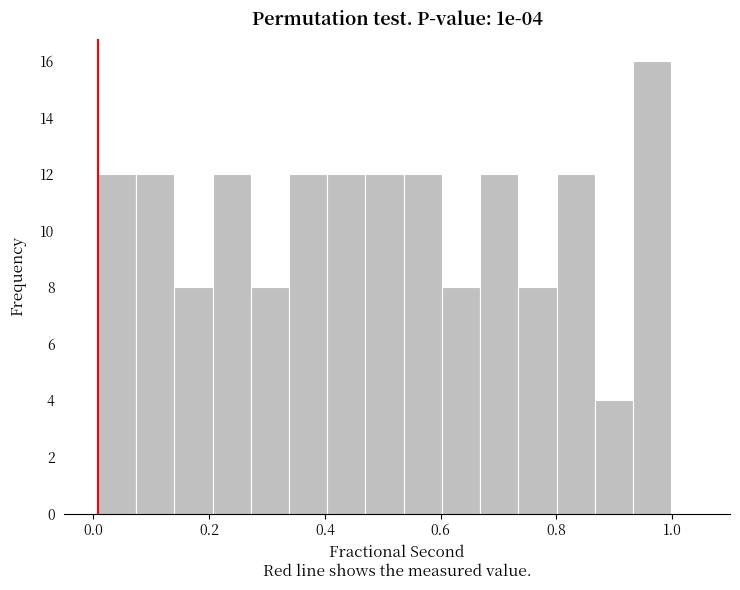

Around what value on the x-axis is the tallest bar? Give the approximate position of its centre, as read against the axis.

0.96